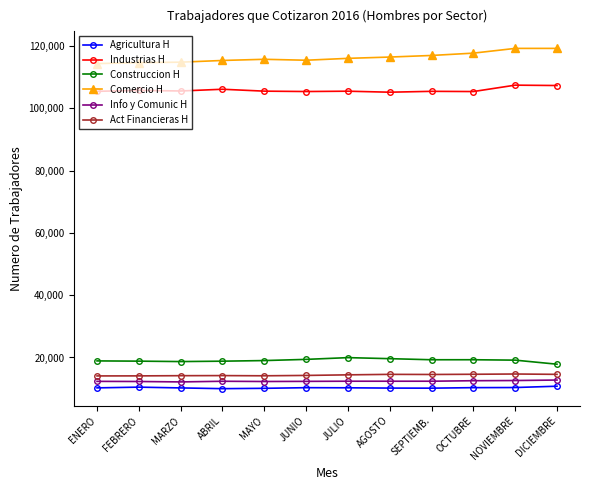

What is the greatest value displayed?

119194